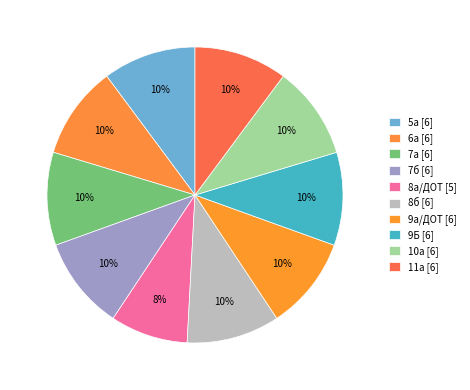

Does 8б account for over 50% of the chart?

No